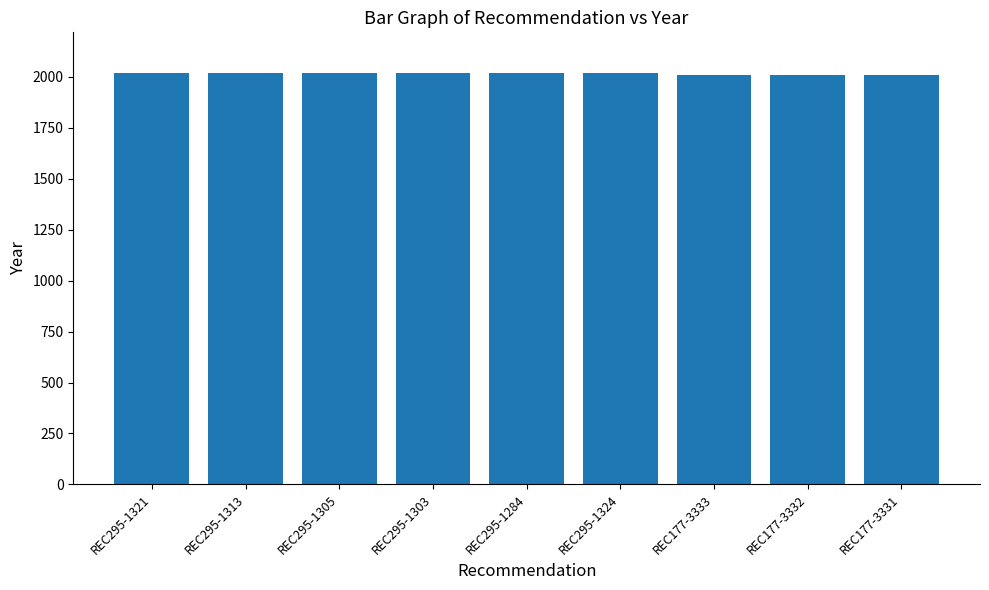

What is the ratio of the value at REC295-1303 to the value at REC295-1321?

1.0